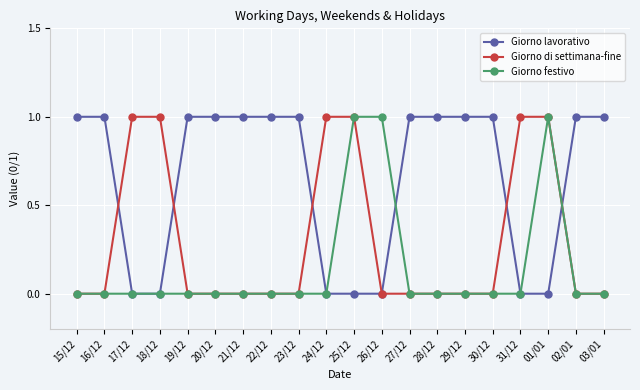

What is the highest value of the Giorno festivo series?

1